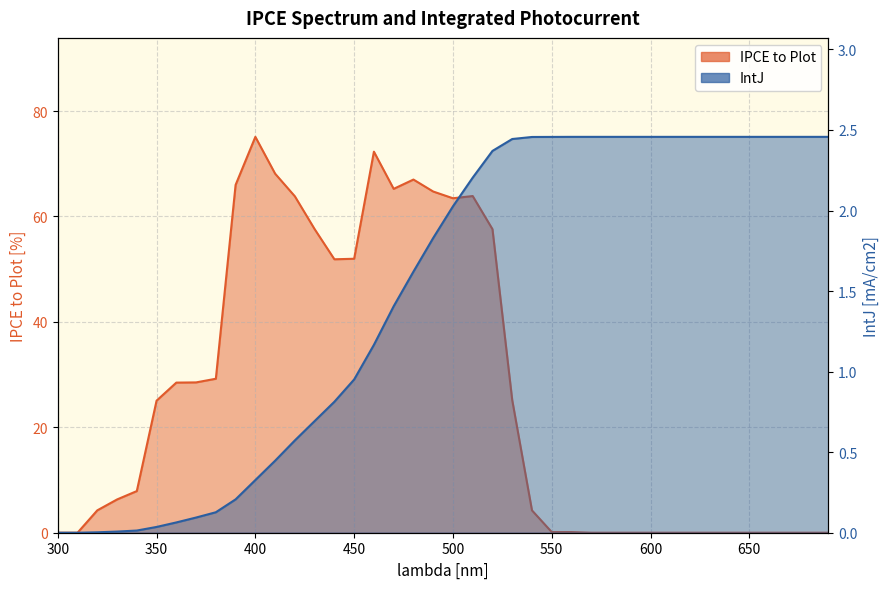

True or false: IntJ and IPCE to Plot cross at least once.

True